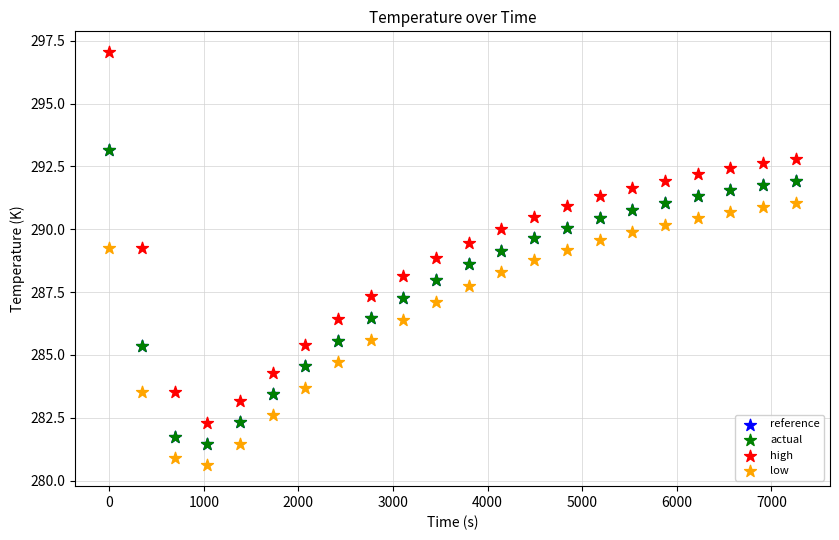

Which series has the largest Y range (max minus min)?

high